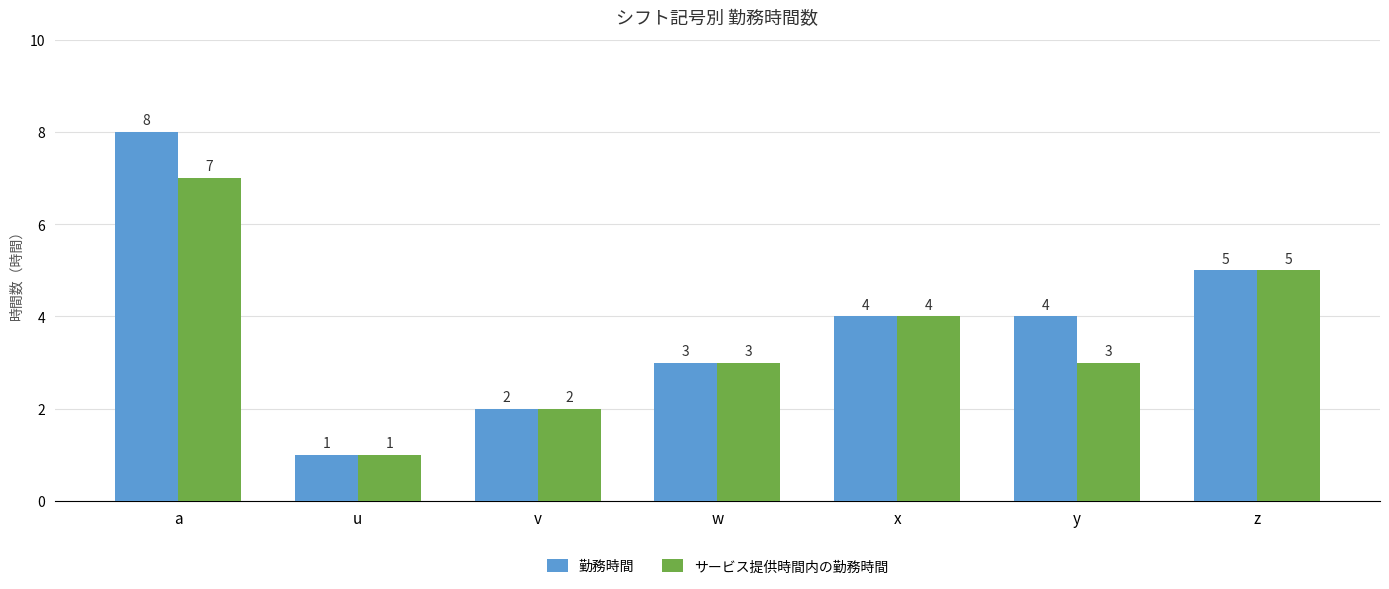

Which series has the largest range (max minus min)?

勤務時間